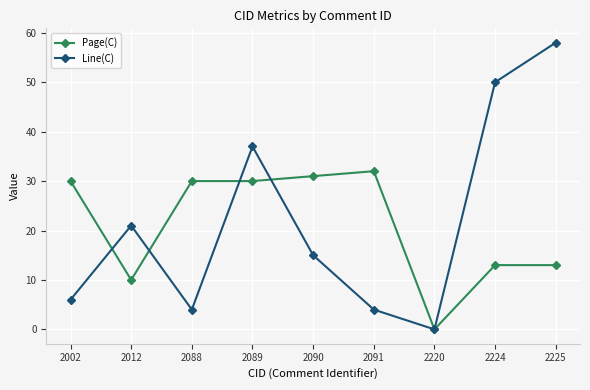

What is the value of the Page(C) point at the 6th from the left?

32